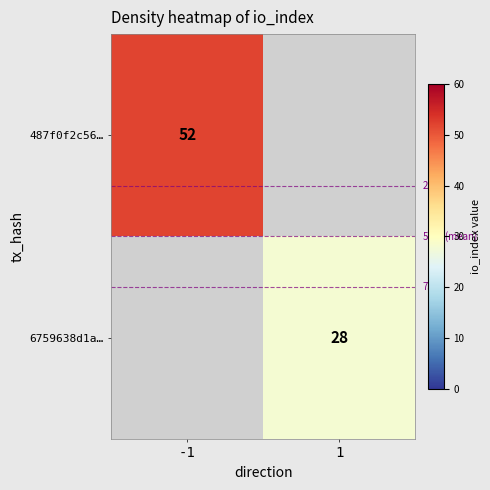

At which category does the chart reach its minimum across all series?

1